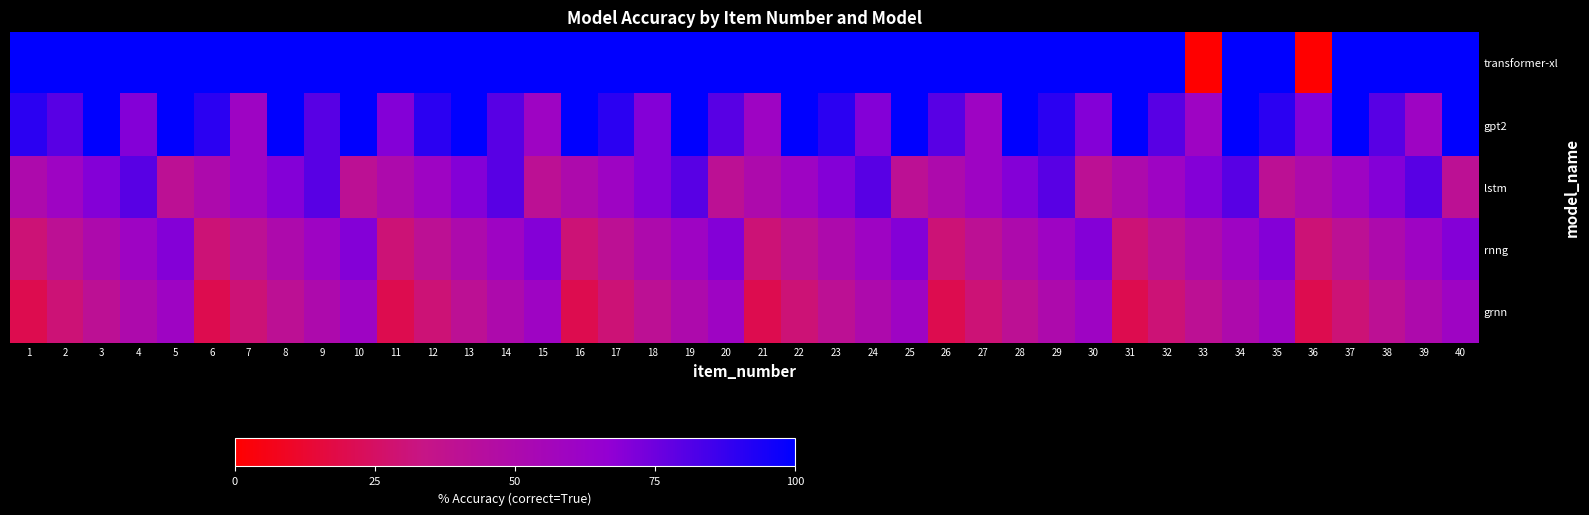

Count the number of categories in the chart.

40